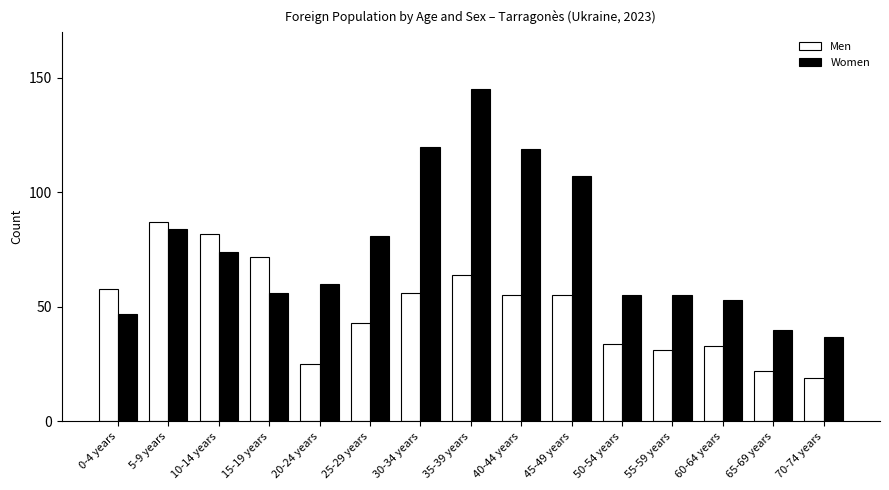

At 40-44 years, list the series in order from largest to smallest.

Women, Men